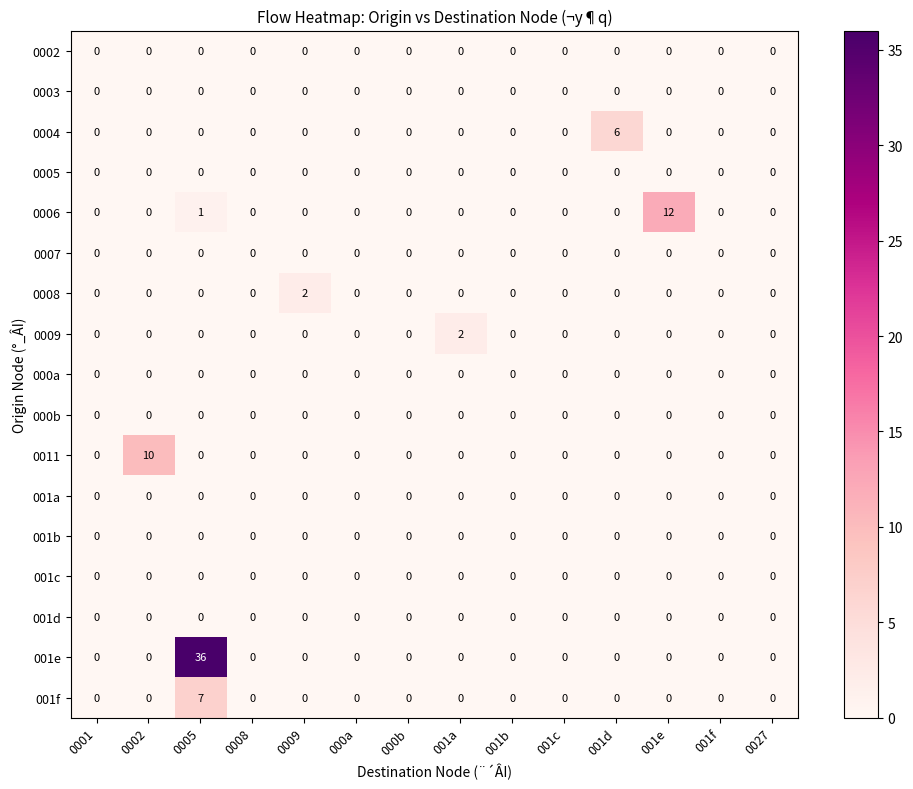

How many categories are shown in the chart?

14